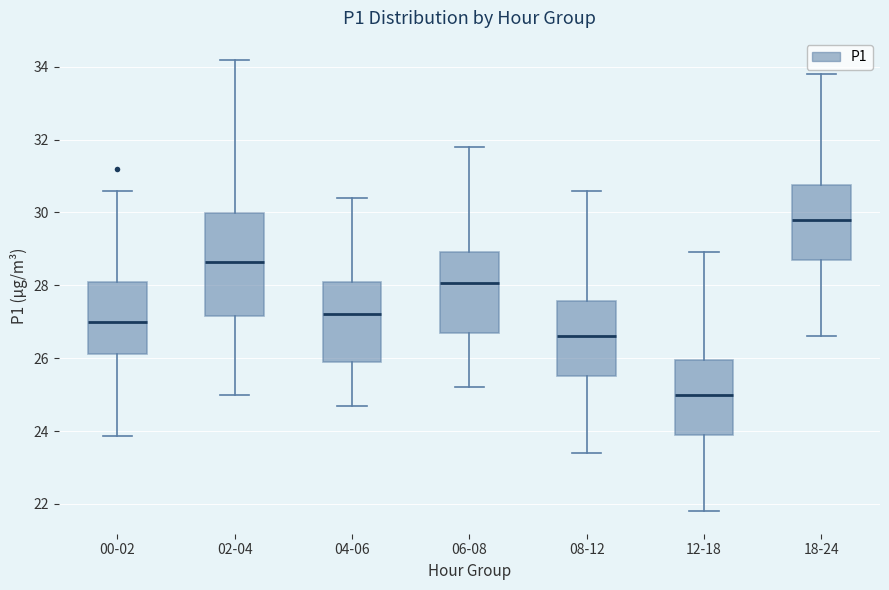

Which box's median line is the lowest?

12-18